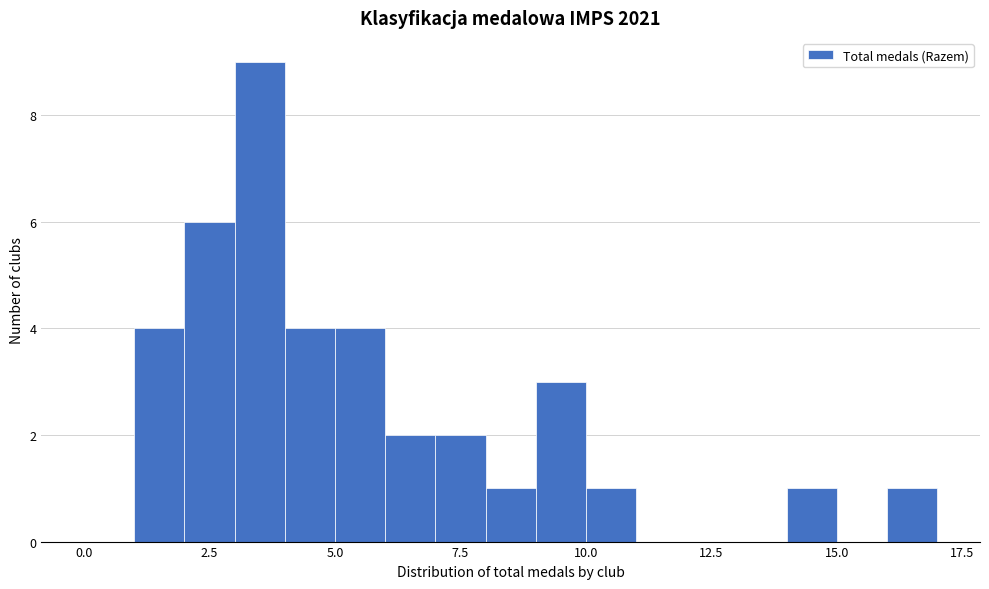

Read against the x-axis, roughly where is the centre of the tallest bar?

3.5